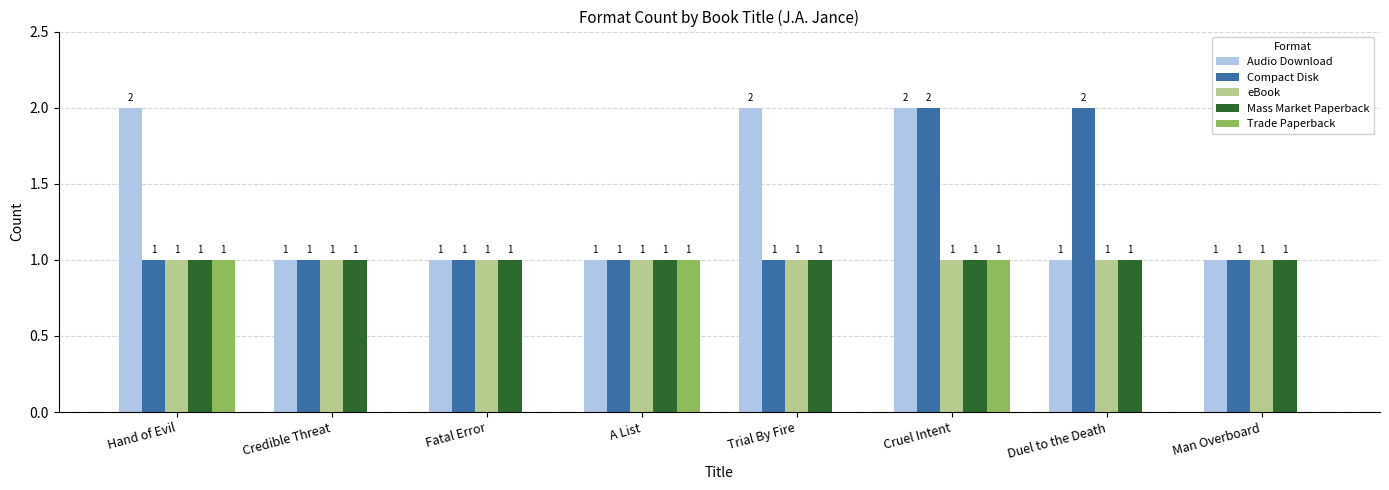

Which series has the largest total across all categories?

Audio Download